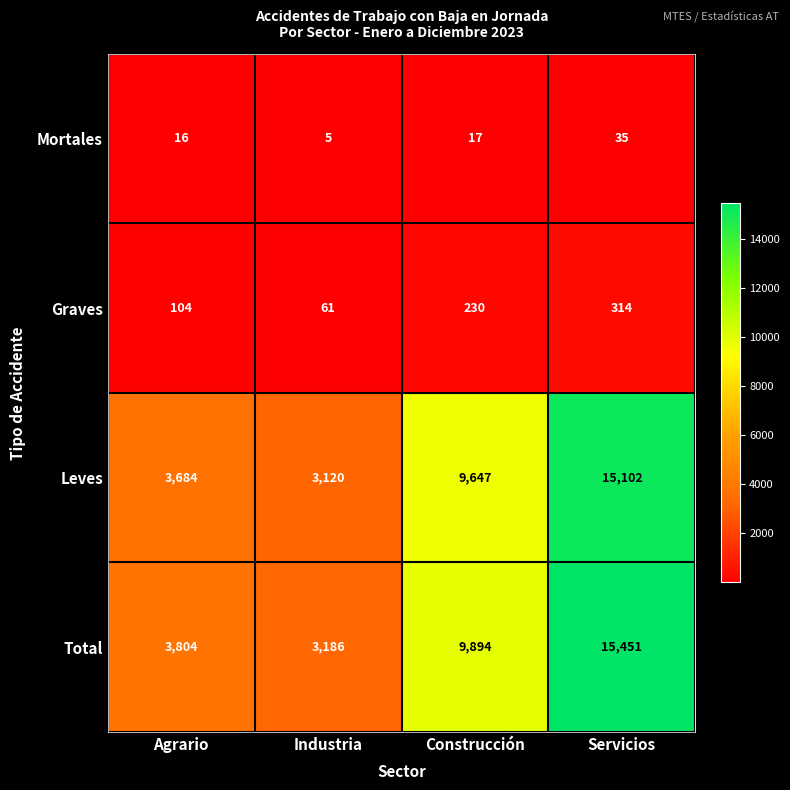

List the series in order of their peak value, lowest first.

Mortales, Graves, Leves, Total